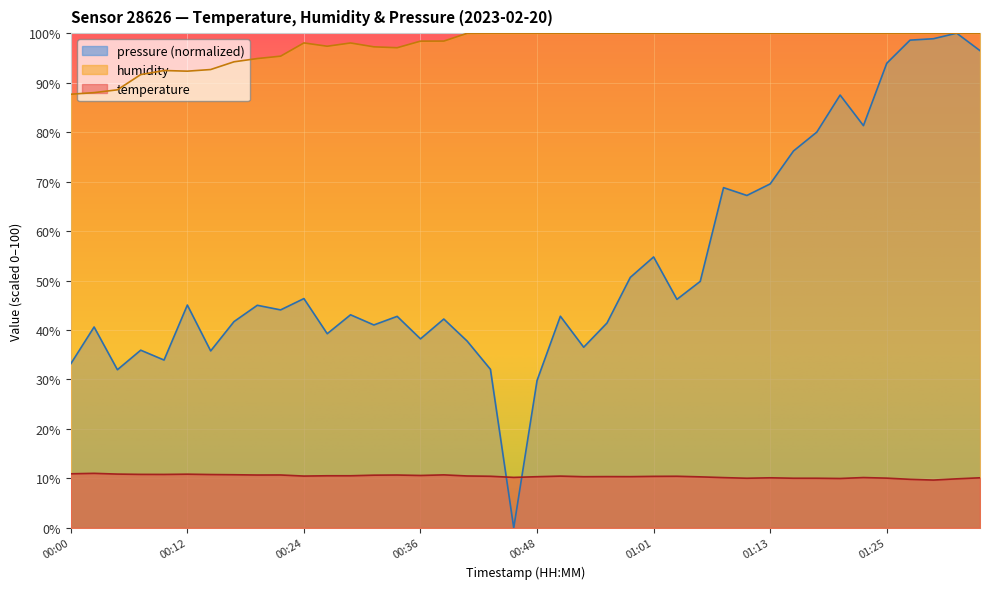

How many data points does each series have?

40